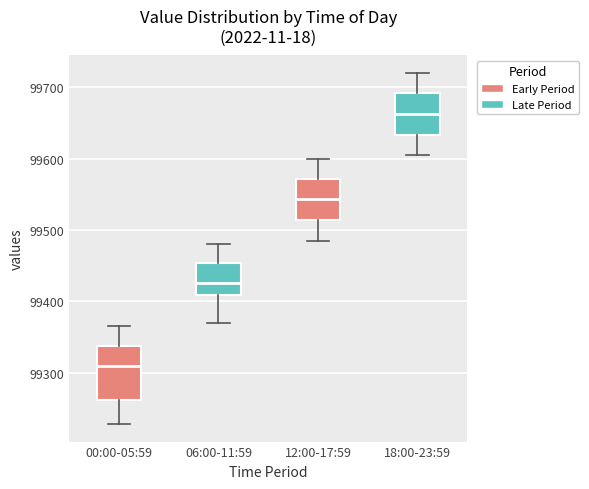

Where does the upper whisker of the box for 06:00-11:59 end on the y-axis? The values are not printed on the chart, so give them approximately, as read against the axis.

99480